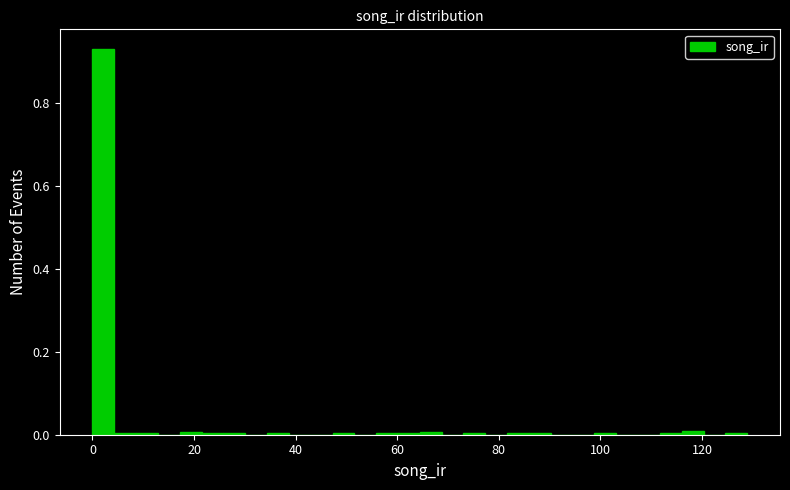

Around what value on the x-axis is the tallest bar? Give the approximate position of its centre, as read against the axis.

2